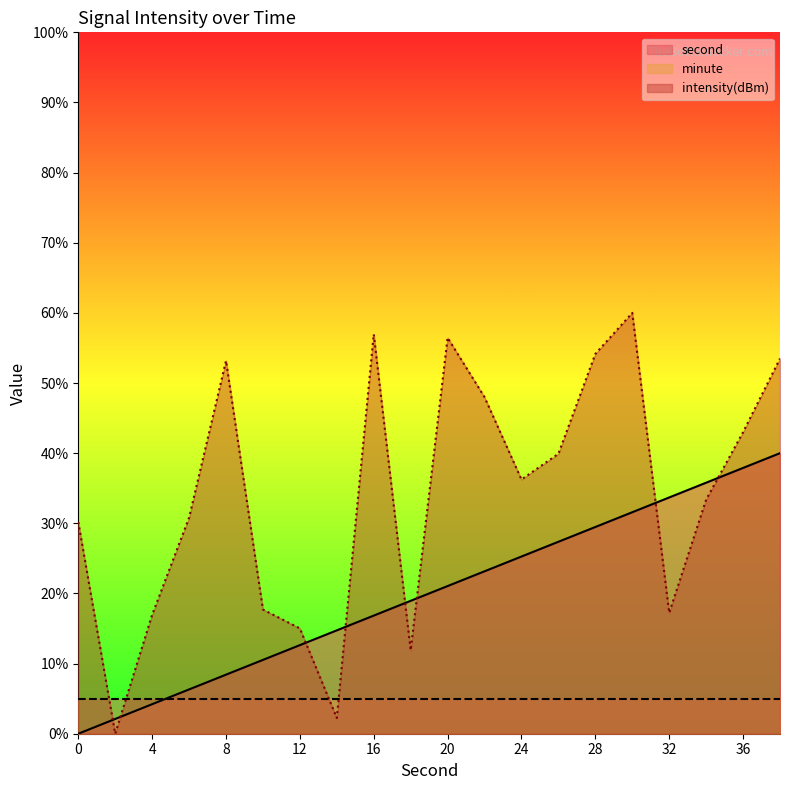

The value of second at 16 is 23.9. True or false?

False